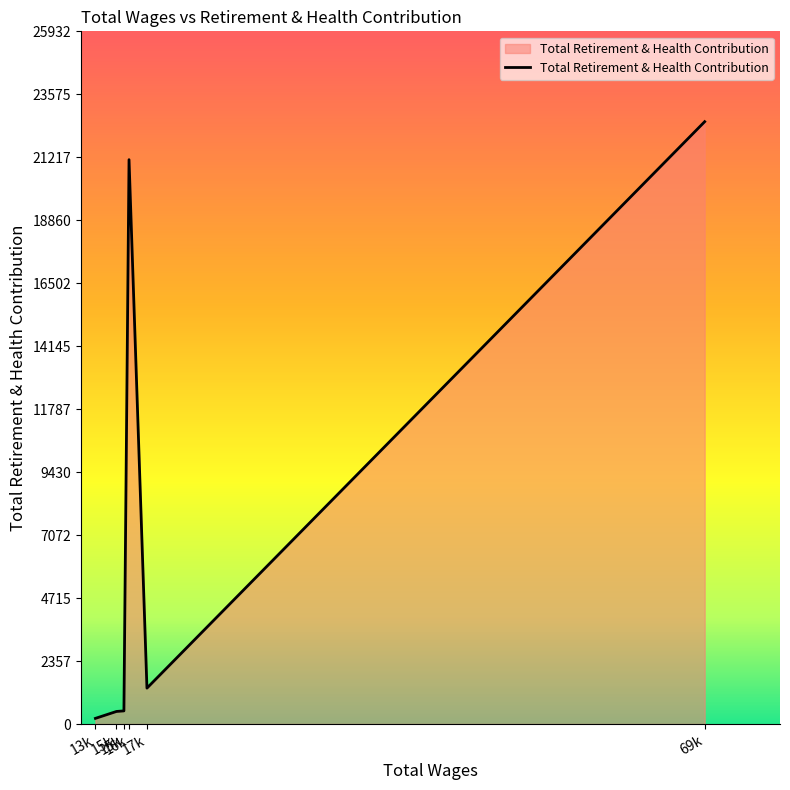

How many points are higher than both their immediate neighbors (excluding endpoints)?

1